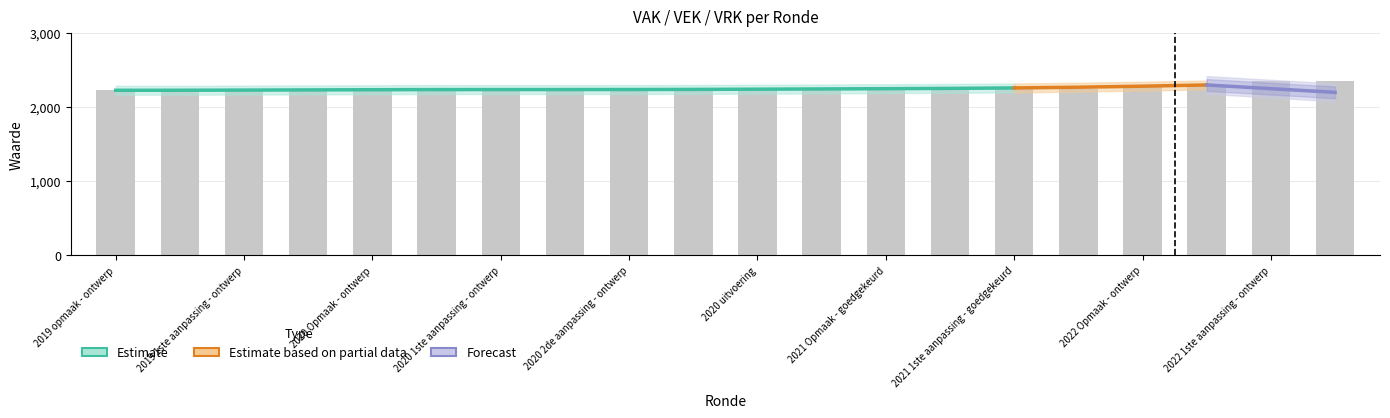

What is the average value?

2255